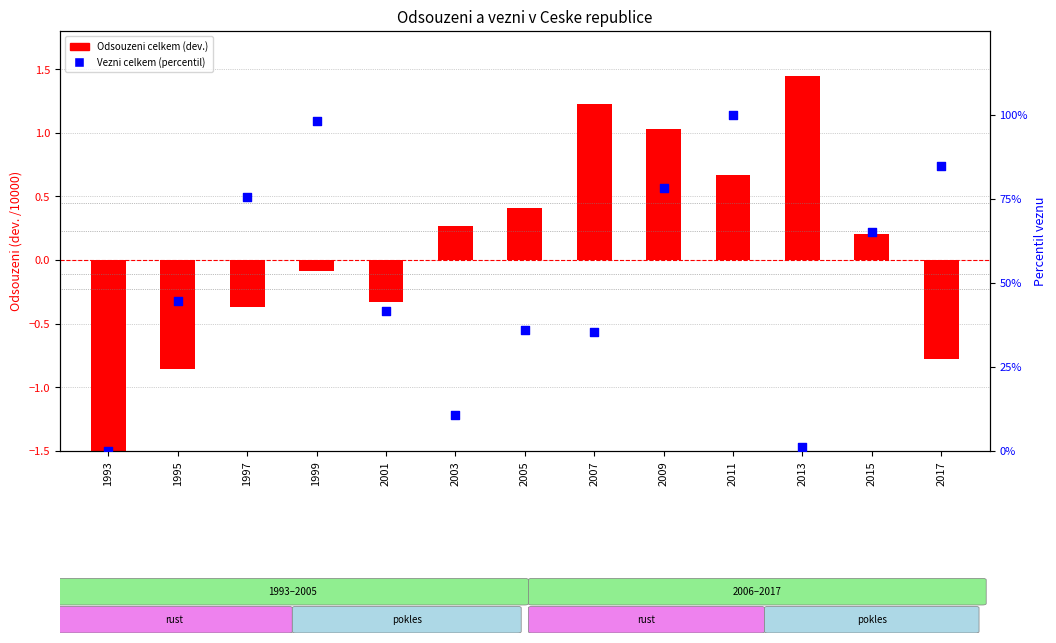

What is the total value across all series at 1999?

98.2